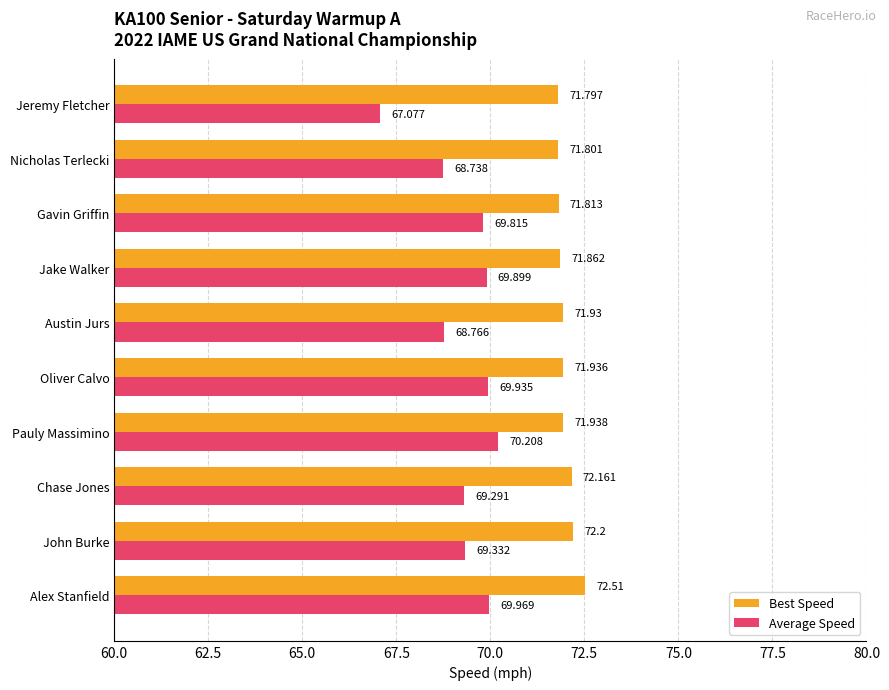

Which series has the largest total across all categories?

Best Speed